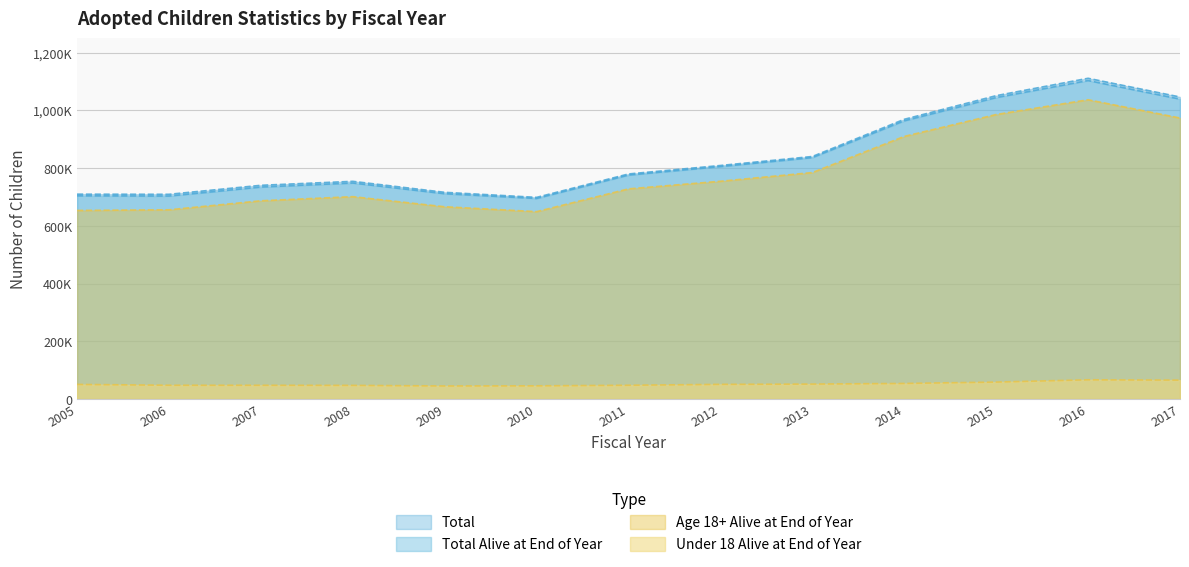

True or false: Under 18 Alive at End of Year has a value of 47362 at 2008.

True